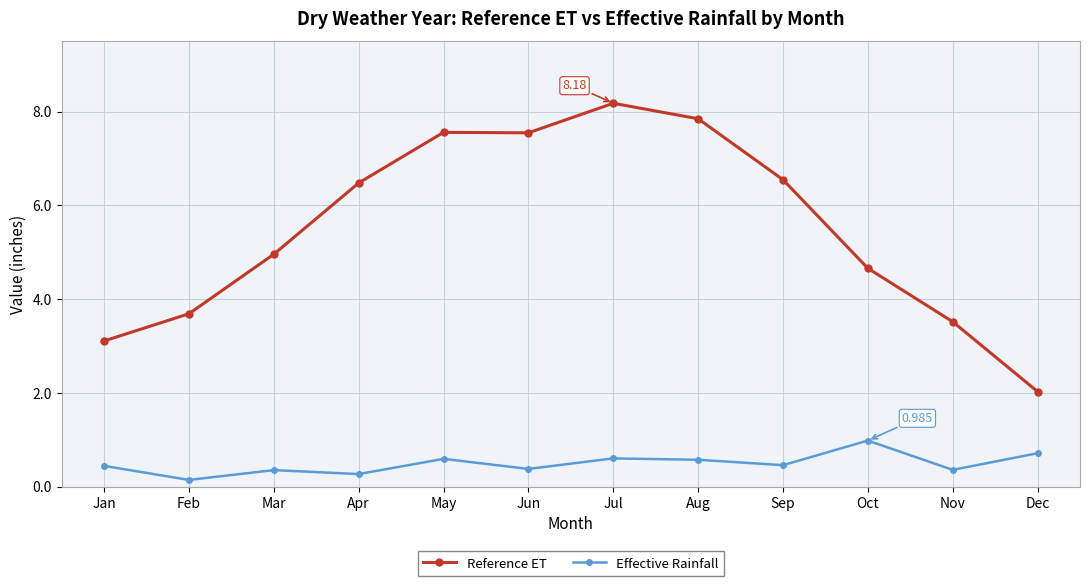

At which category is the sum across all series the highest?

Jul